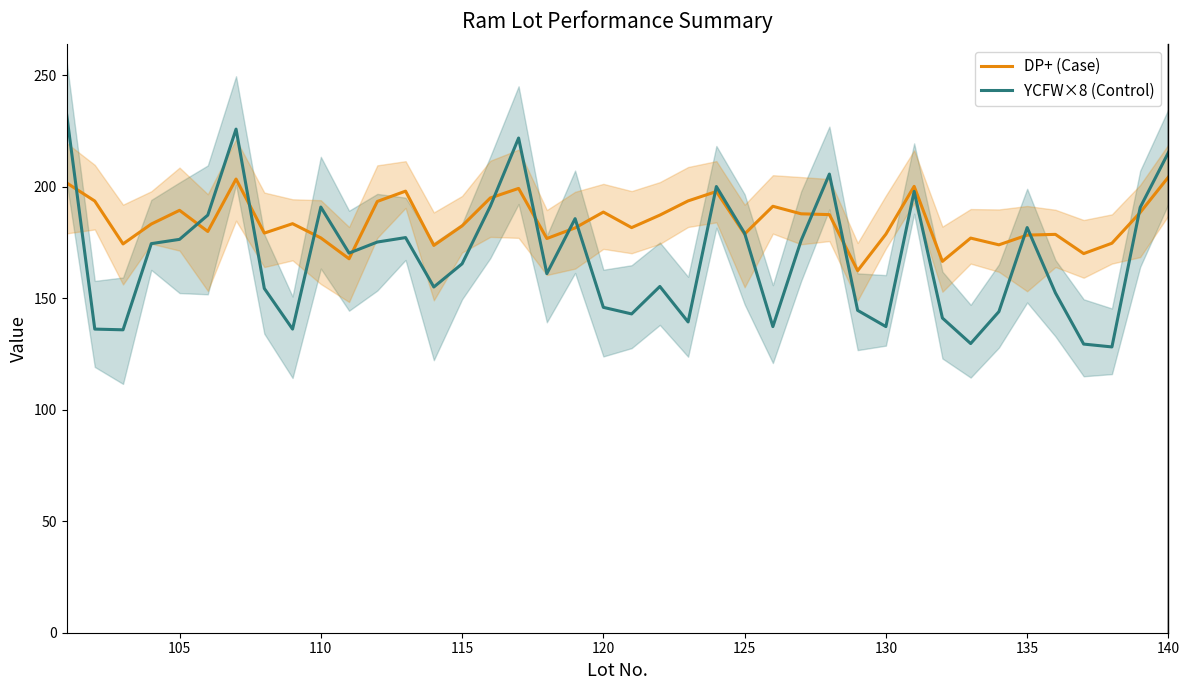

True or false: YCFW×8 (Control) has more than 0 interior local peaks.

True